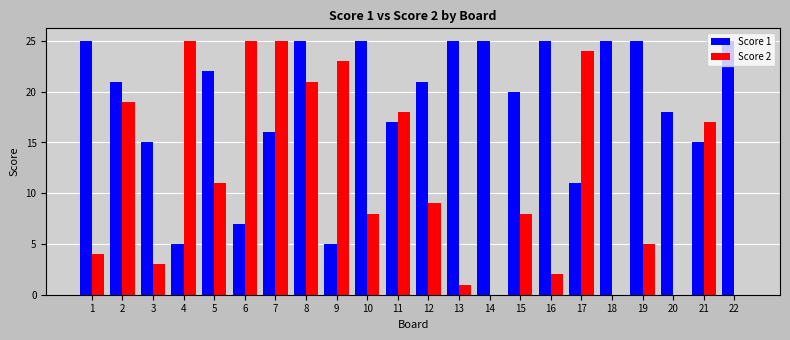

Count the number of data series in this chart.

2